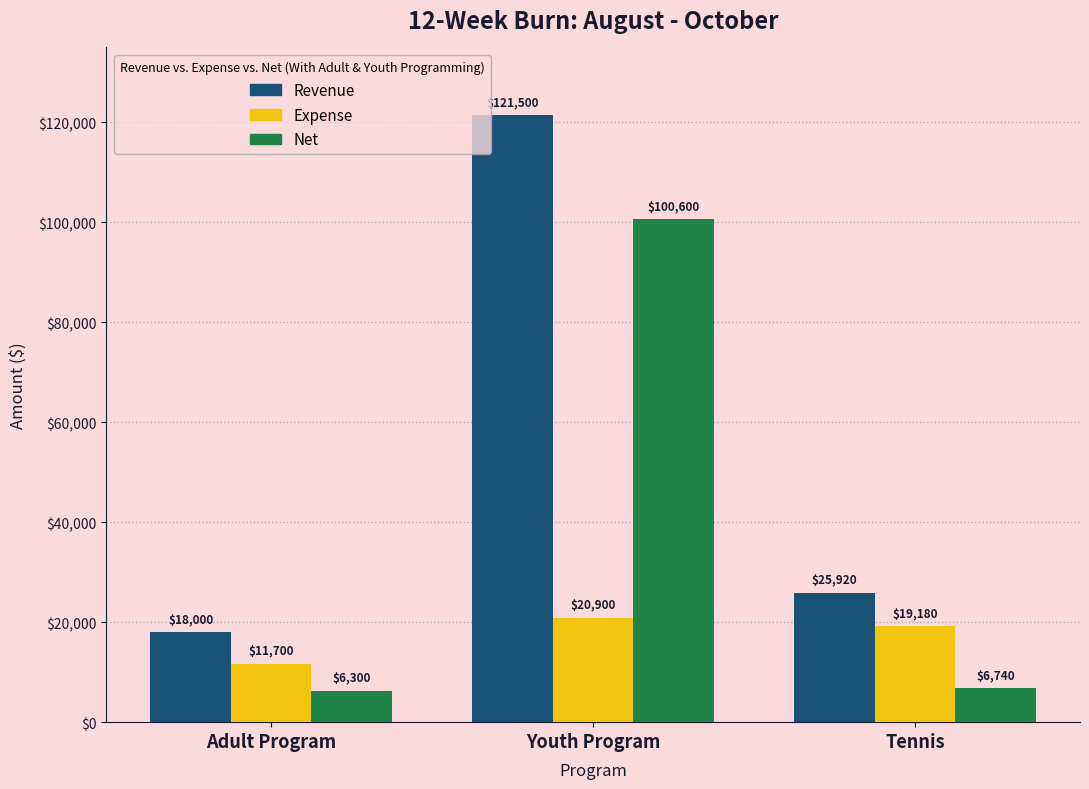

Which series has the largest range (max minus min)?

Revenue